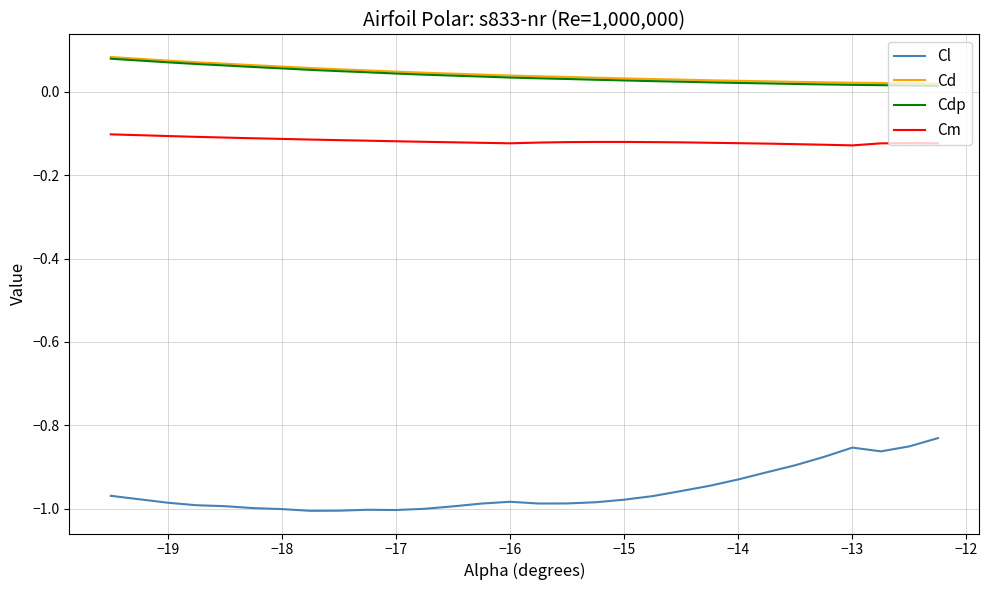

True or false: Cl and Cd cross at least once.

False